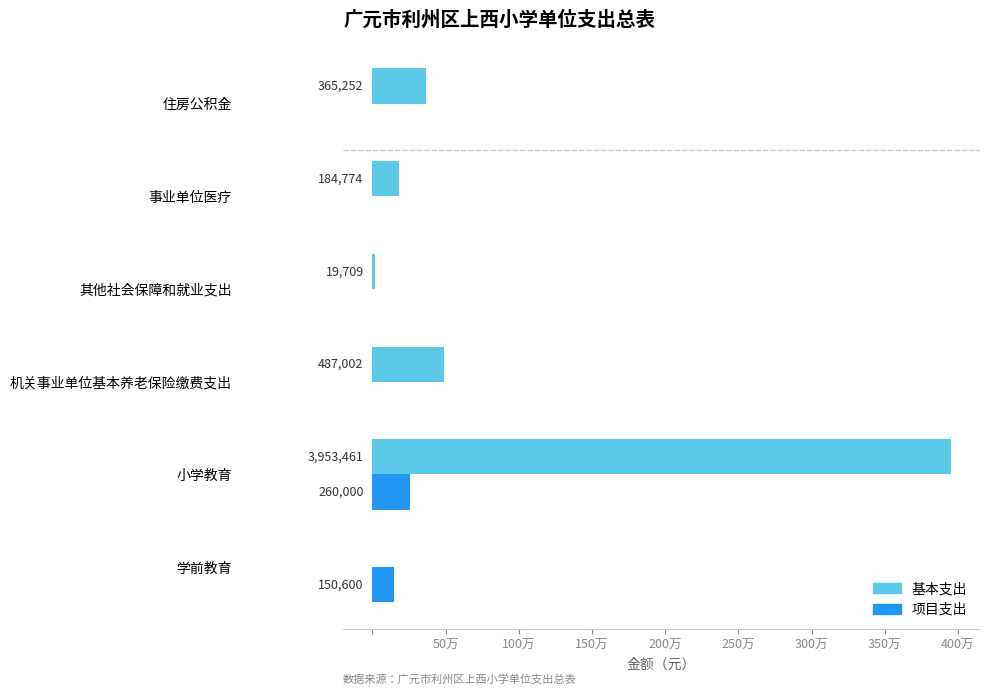

At which category is the sum across all series the highest?

小学教育